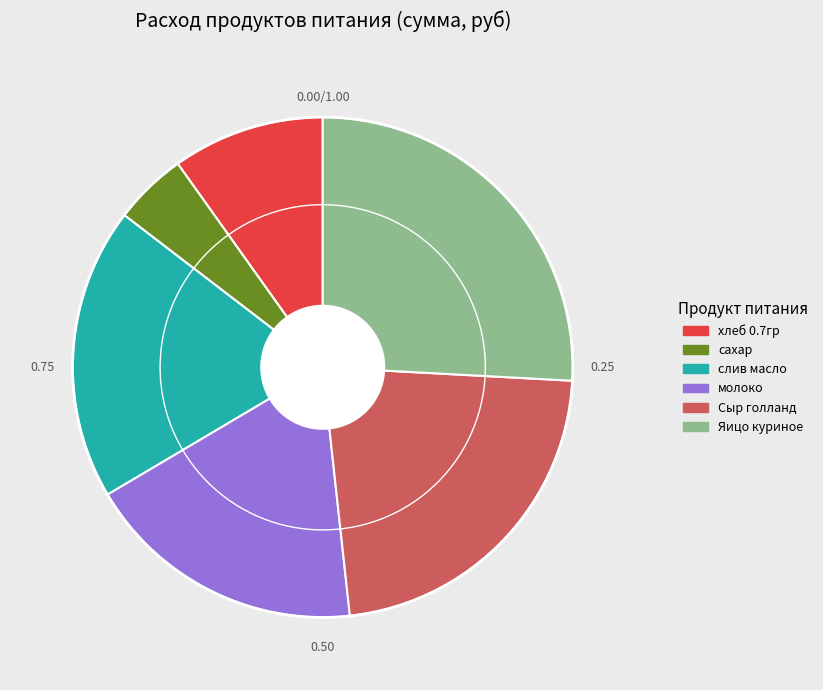

Do хлеб 0.7гр and молоко together represent more than half of the pie?

No